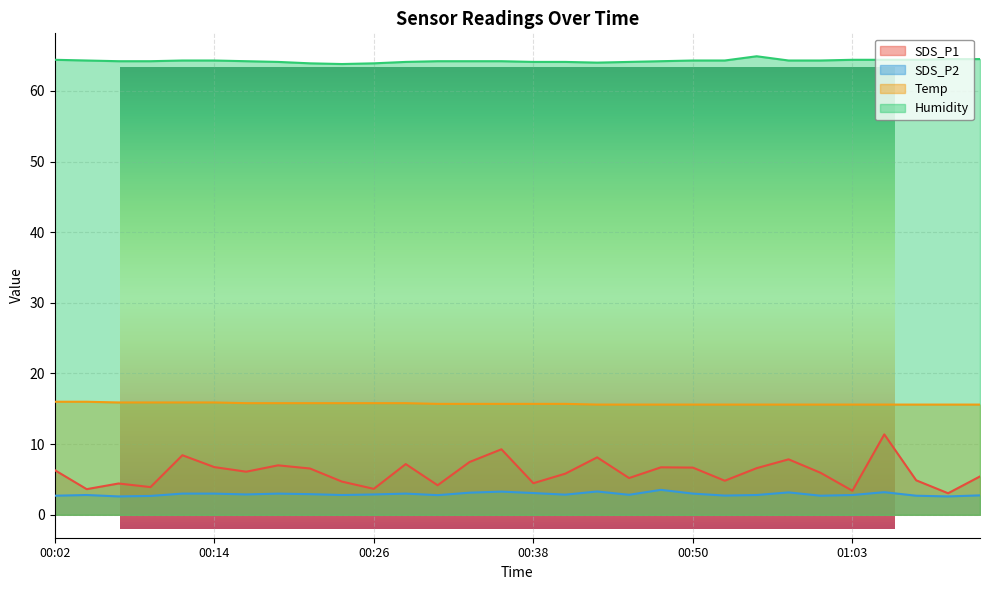

How many data points does each series have?

30